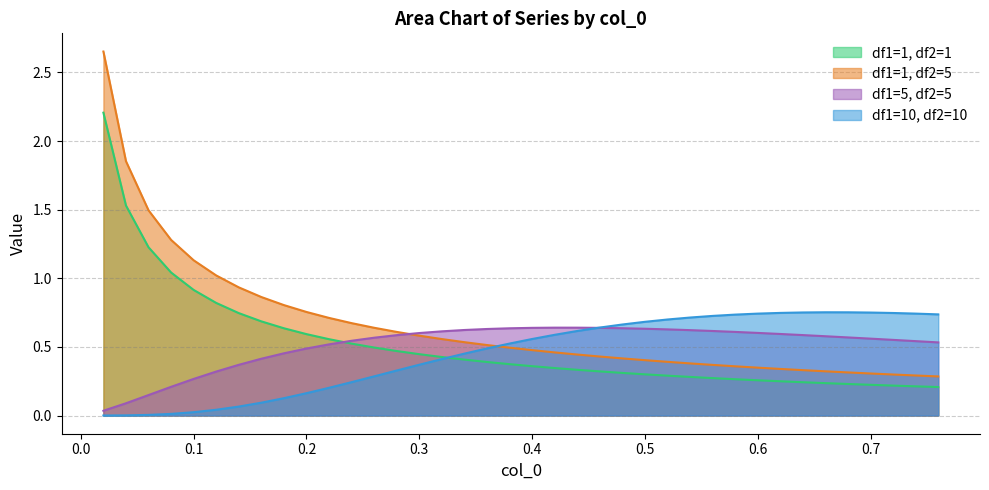

What is the average value of the df1=1, df2=1 series?

0.5